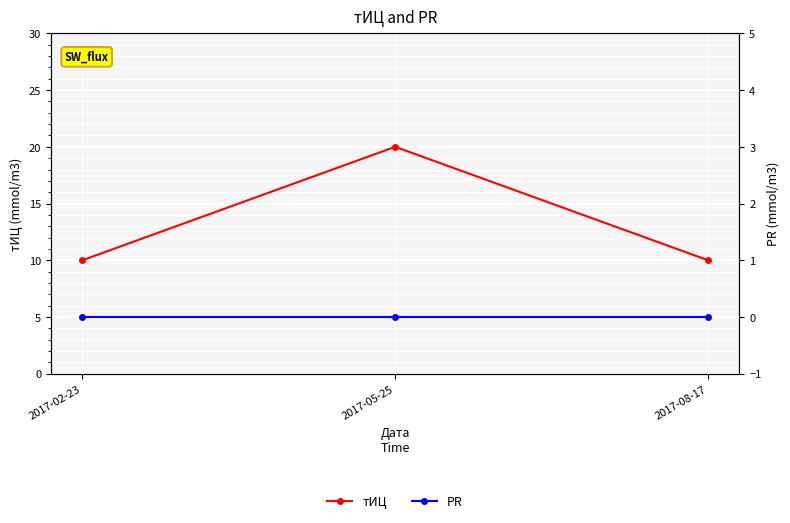

Is this an area chart (filled region under the line)?

No